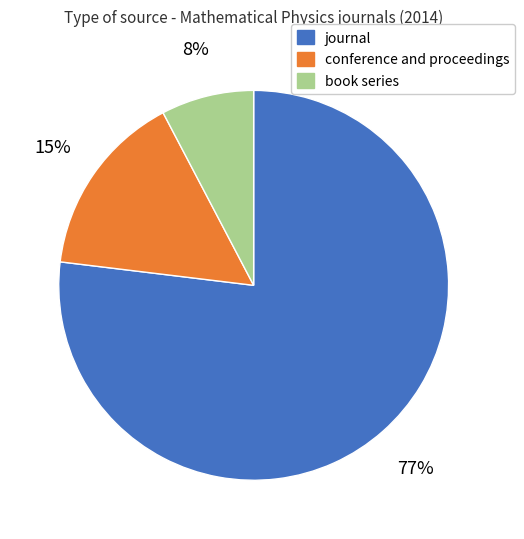

To the nearest percent, what portion does journal represent?

77%